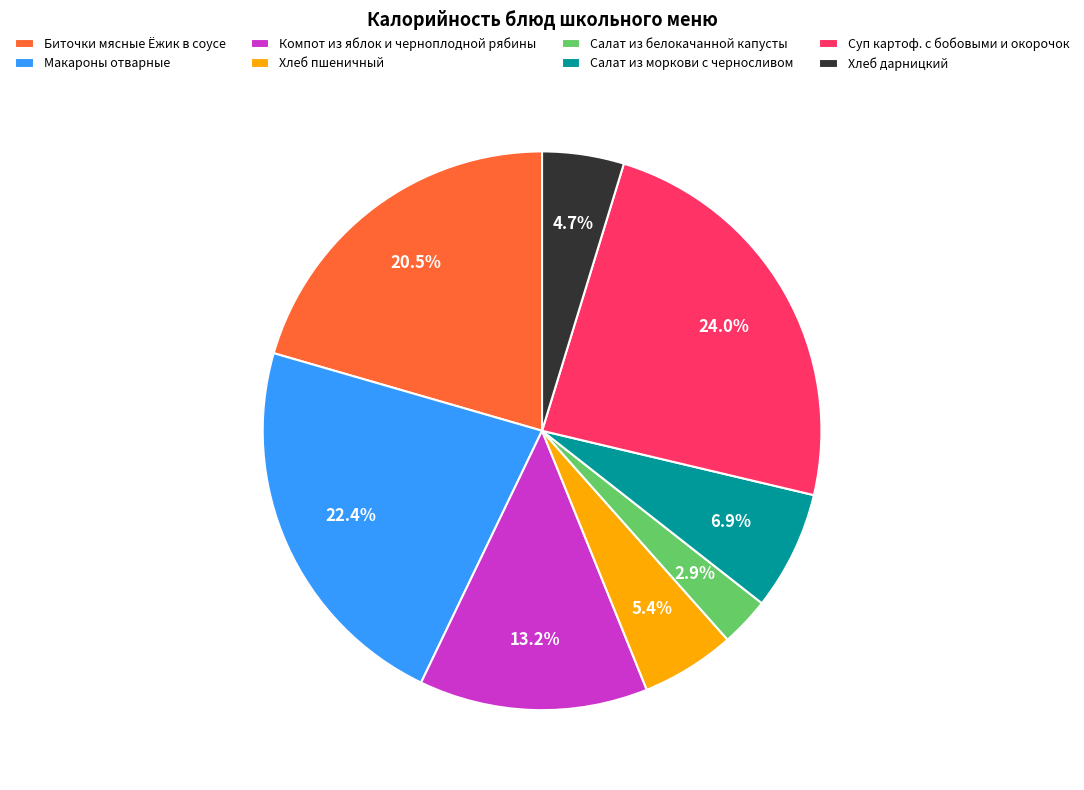

Approximately how many times larger is the value at Салат из белокачанной капусты compared to Хлеб дарницкий?

0.6